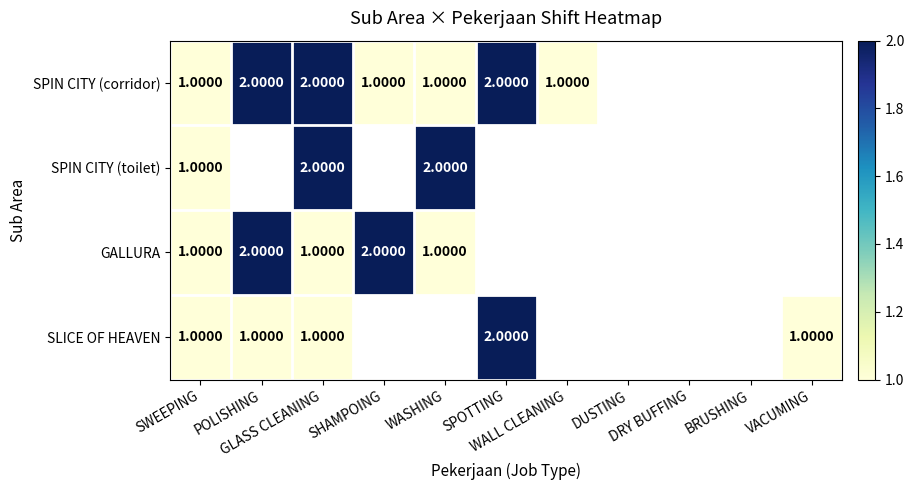

How many positive values does the SPIN CITY (toilet) series have?

3